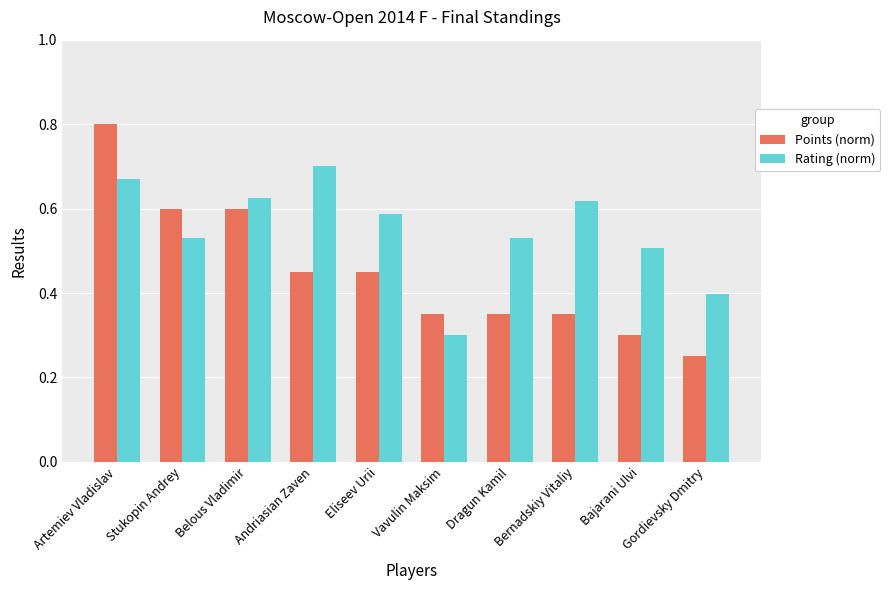

True or false: Points (norm) has a value of 0.3 at Bernadskiy Vitaliy.

True